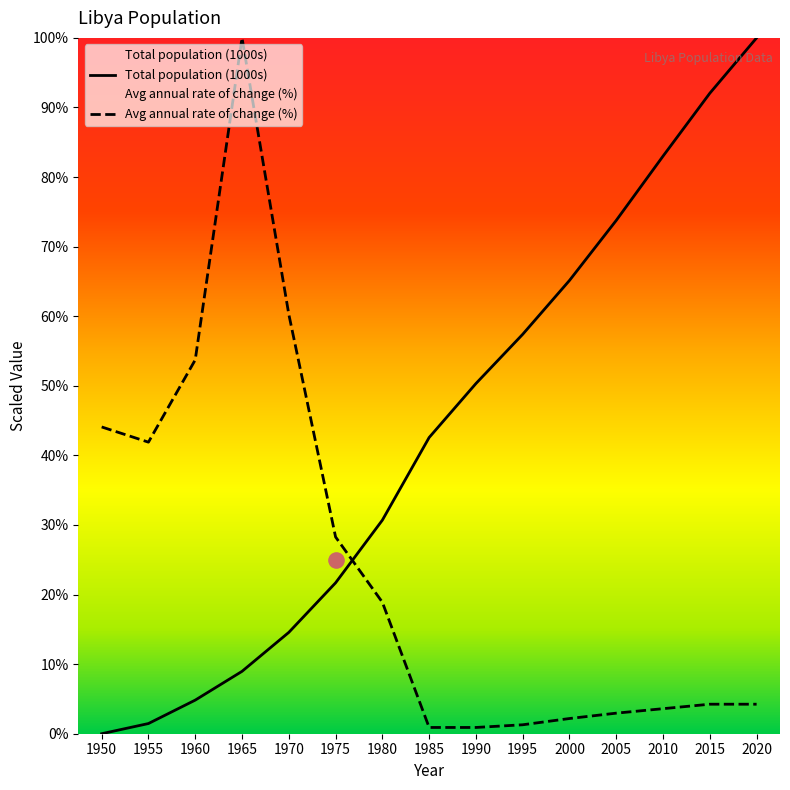

Which series has the widest spread of Y values?

Total population (1000s)